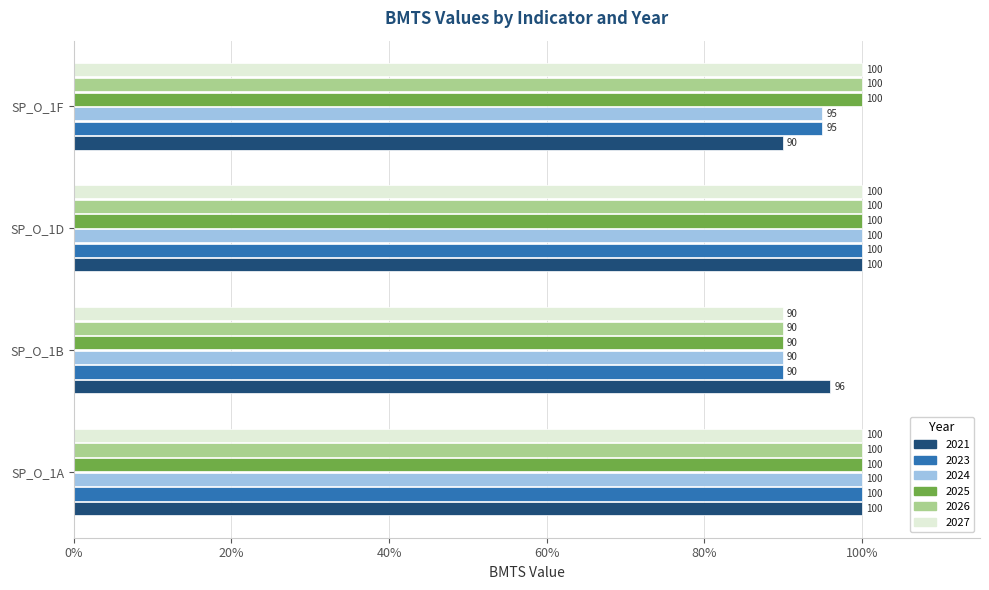

How many series are shown in this chart?

6